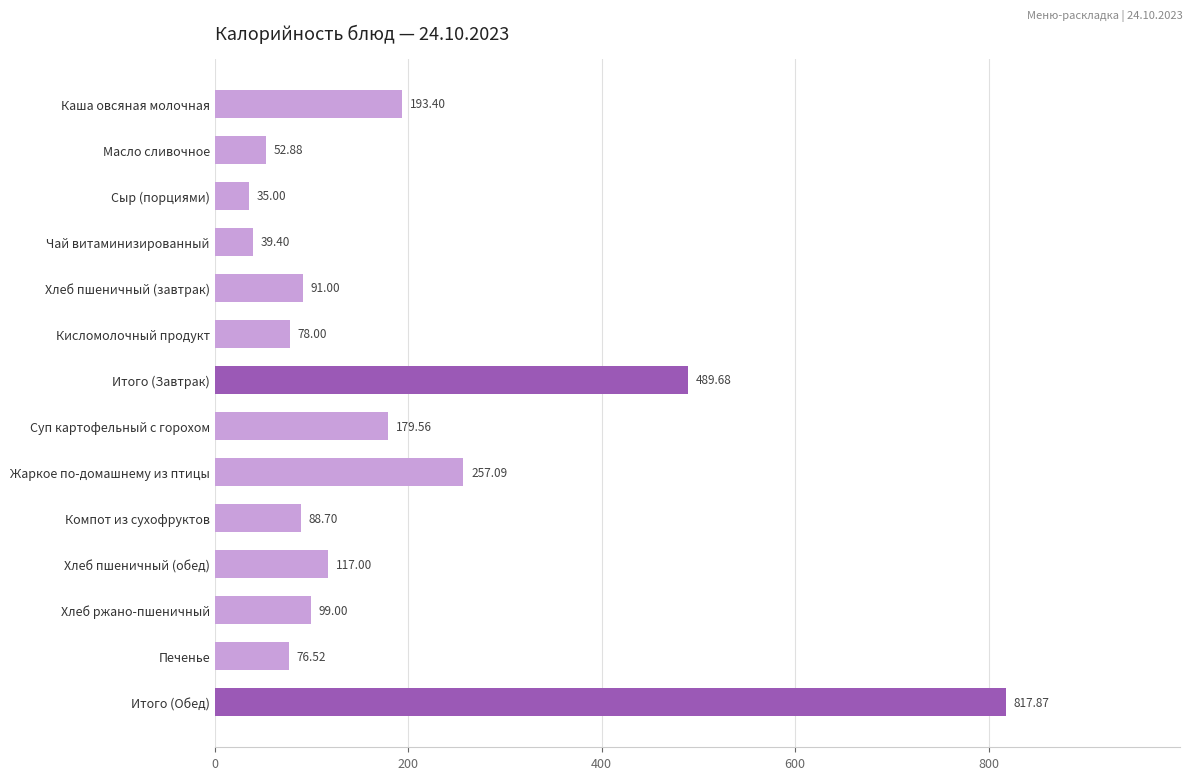

At which category does the chart reach its minimum across all series?

Сыр (порциями)